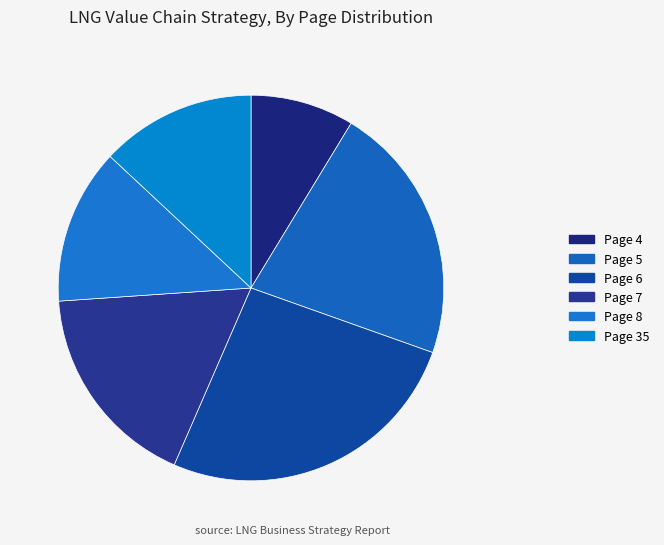

Which category has the biggest portion of the pie?

Page 6